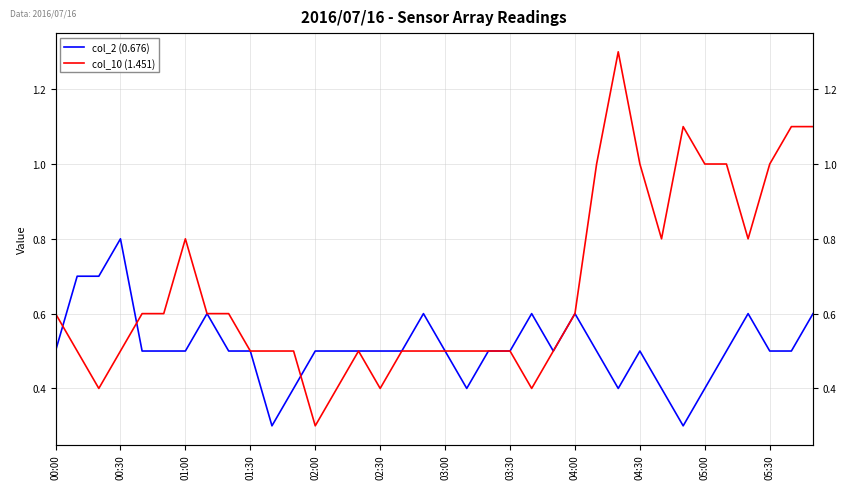

What is the value of the col_10 (1.451) point at the 35th from the left?

1.1